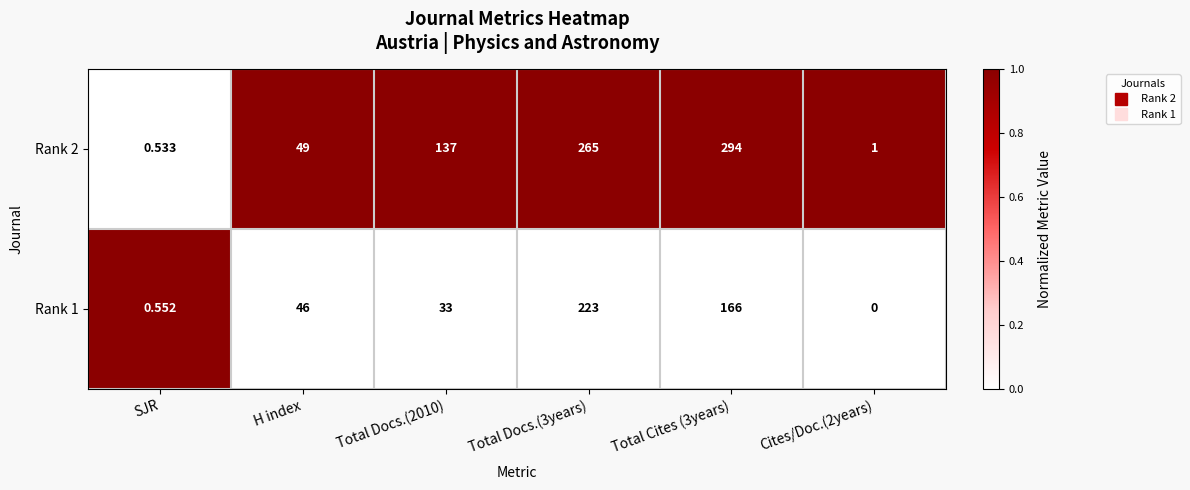

At how many categories does at least one series exceed 0?

6